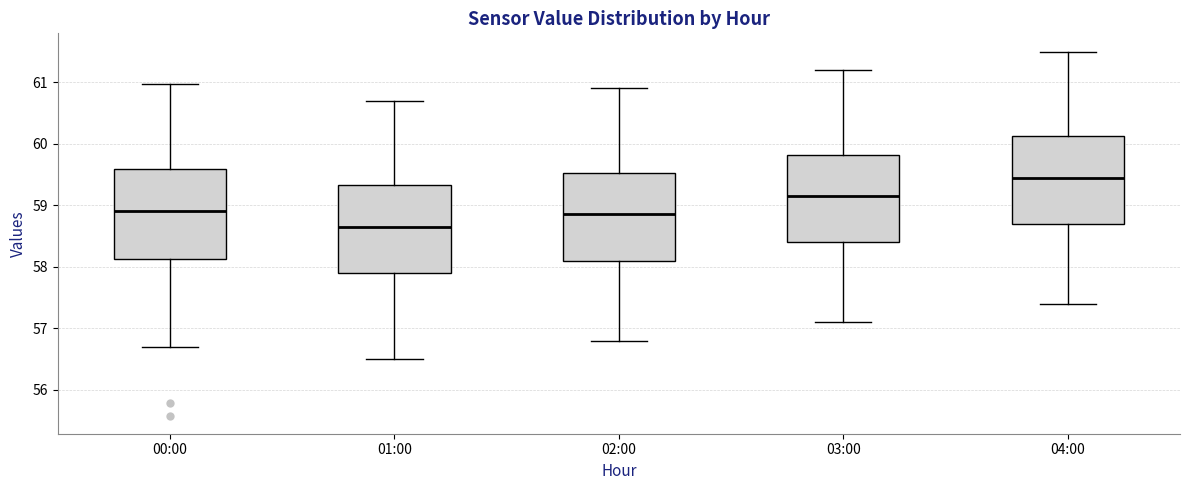

Which box has the lowest median line?

01:00